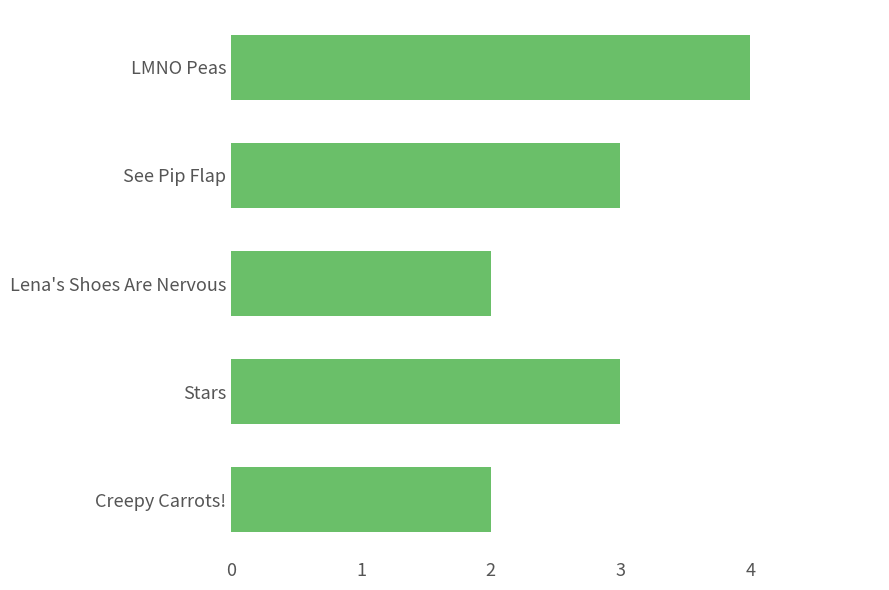

What is the minimum value shown in the chart?

2